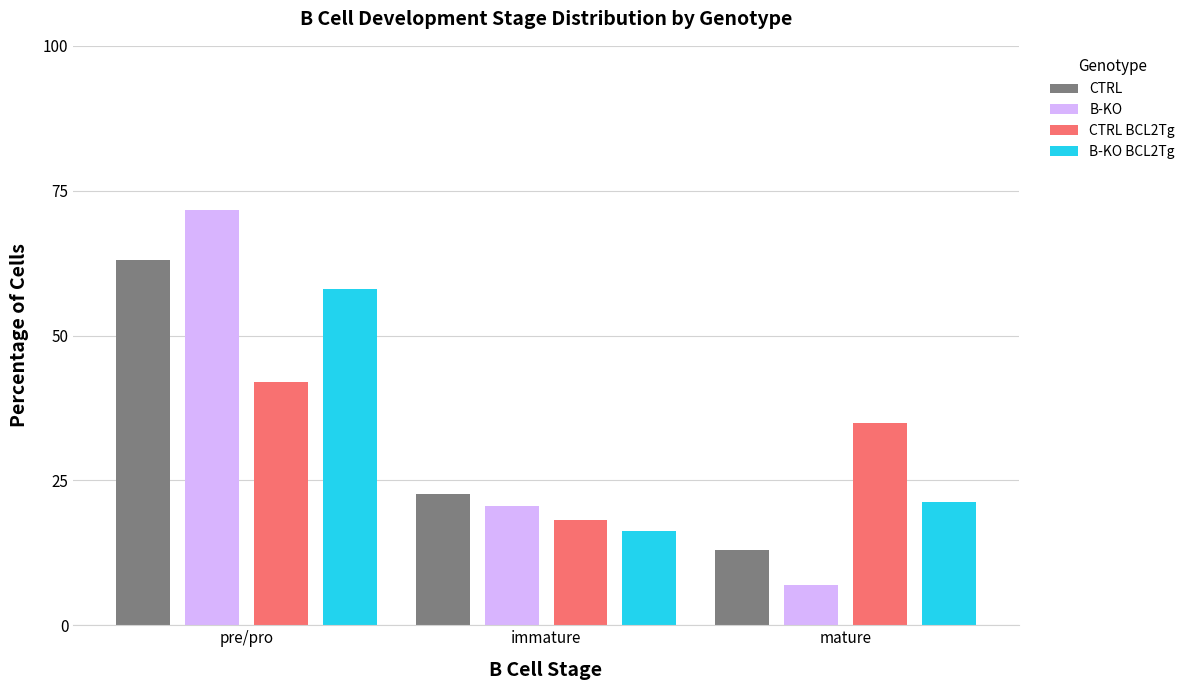

Where is CTRL nearest to the value 37?

immature